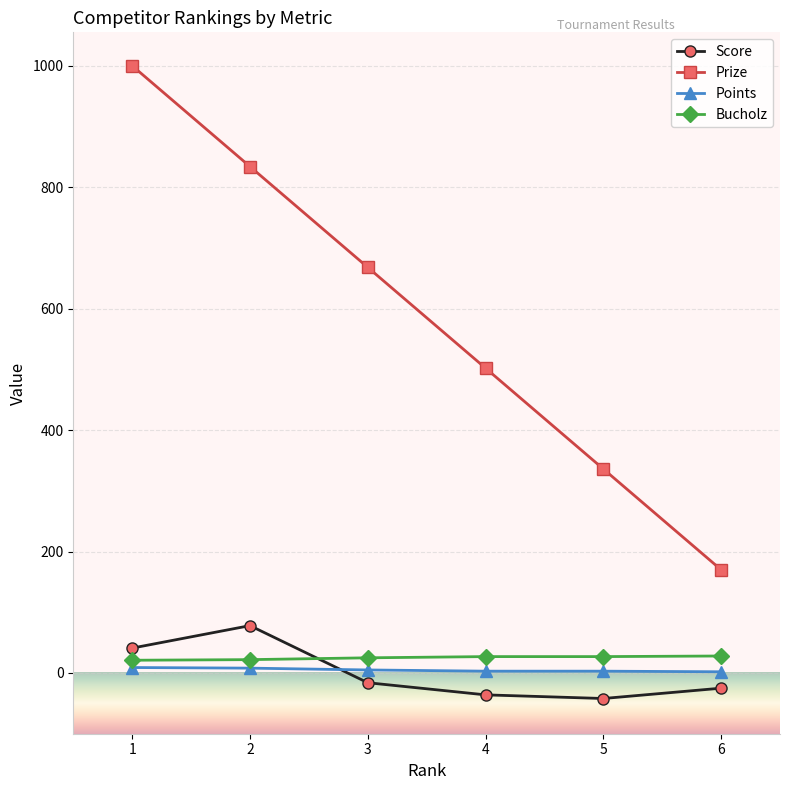

The value of Score at 2 is 32. True or false?

False